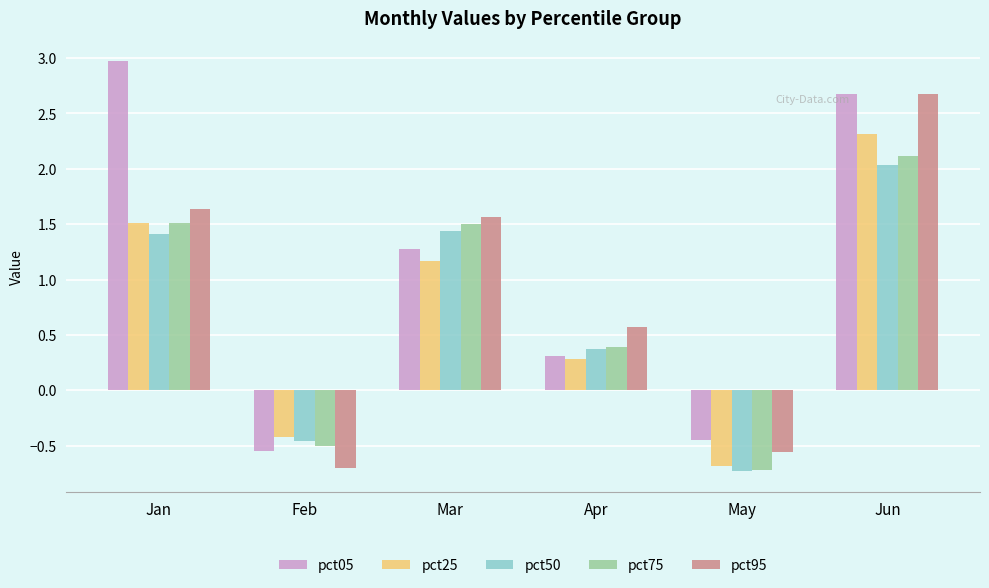

What is the value of the pct95 bar at the 3rd from the left?

1.6